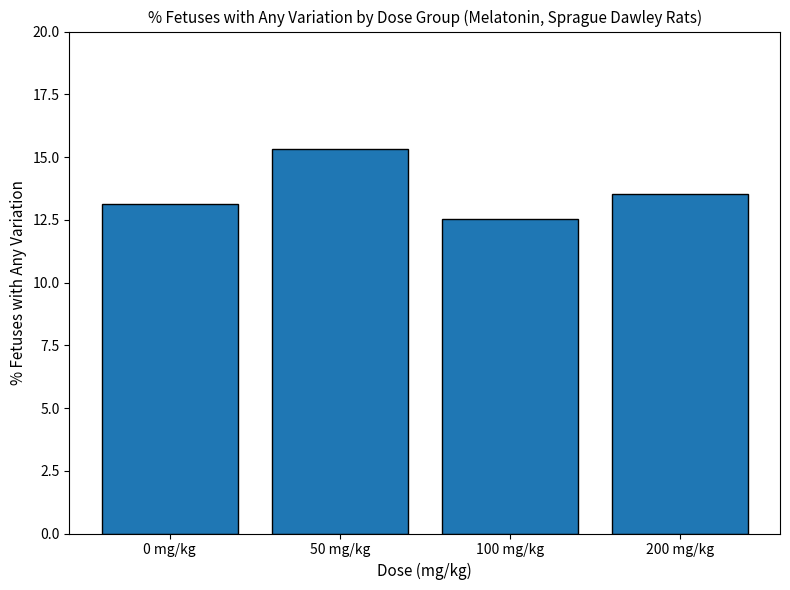

What is the sum of the values at 100 mg/kg and 50 mg/kg?

27.9